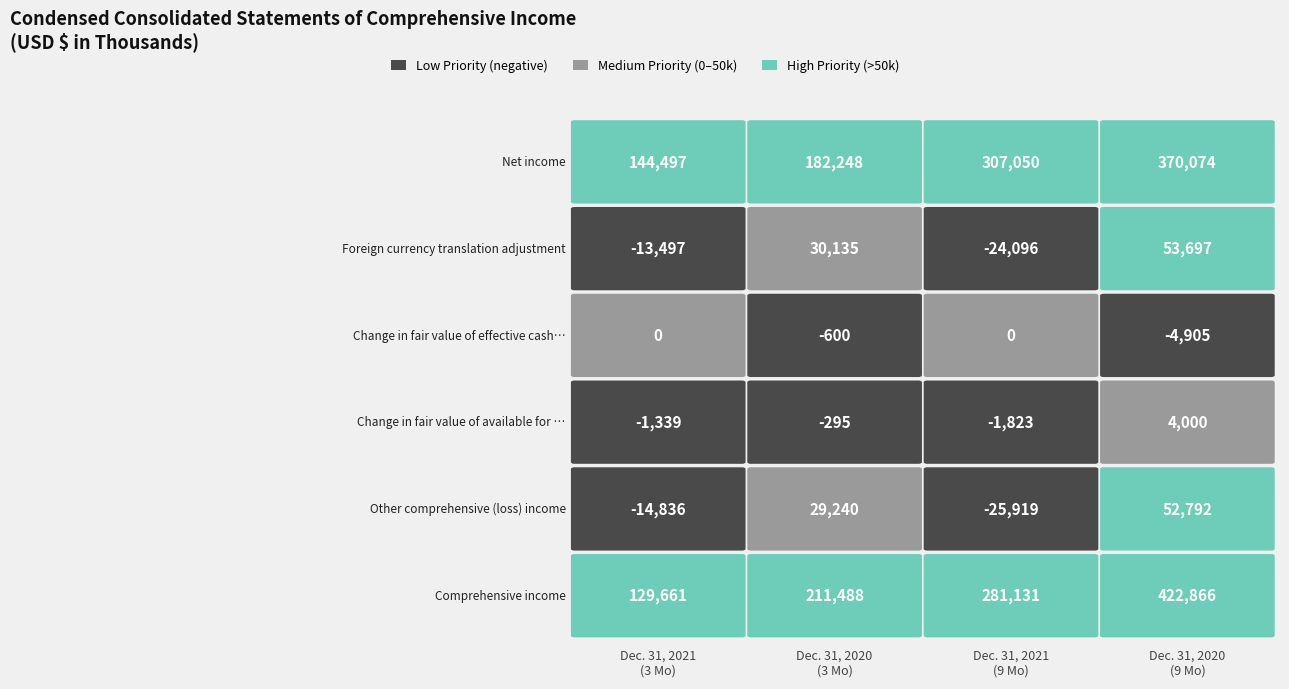

Where is Change in fair value of available for sale nearest to the value 1088?

1